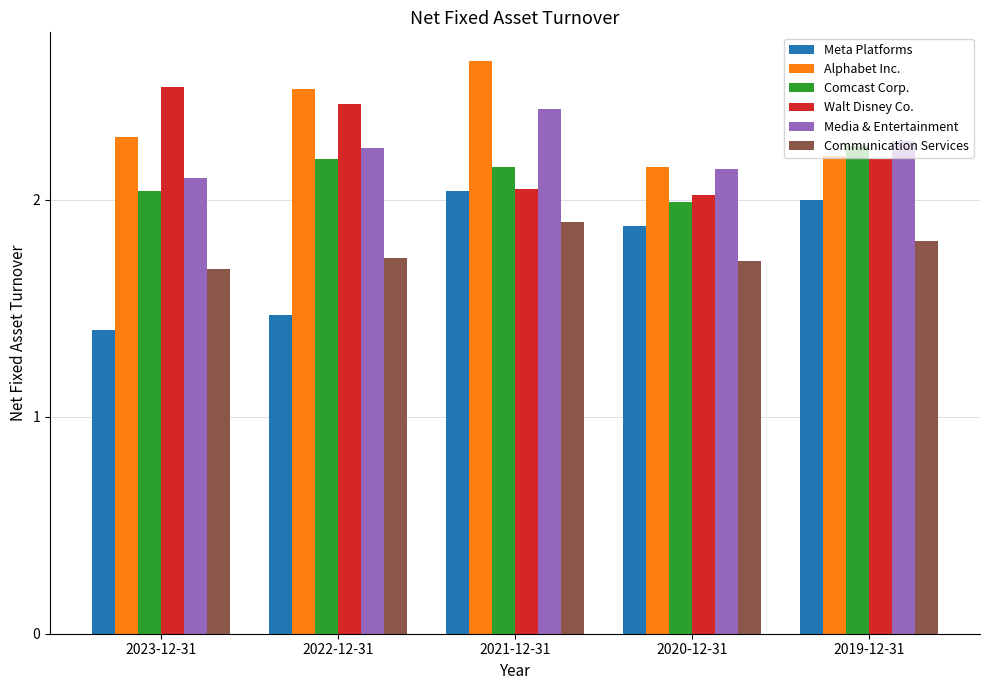

What is the total value across all series at 2023-12-31?

12.0